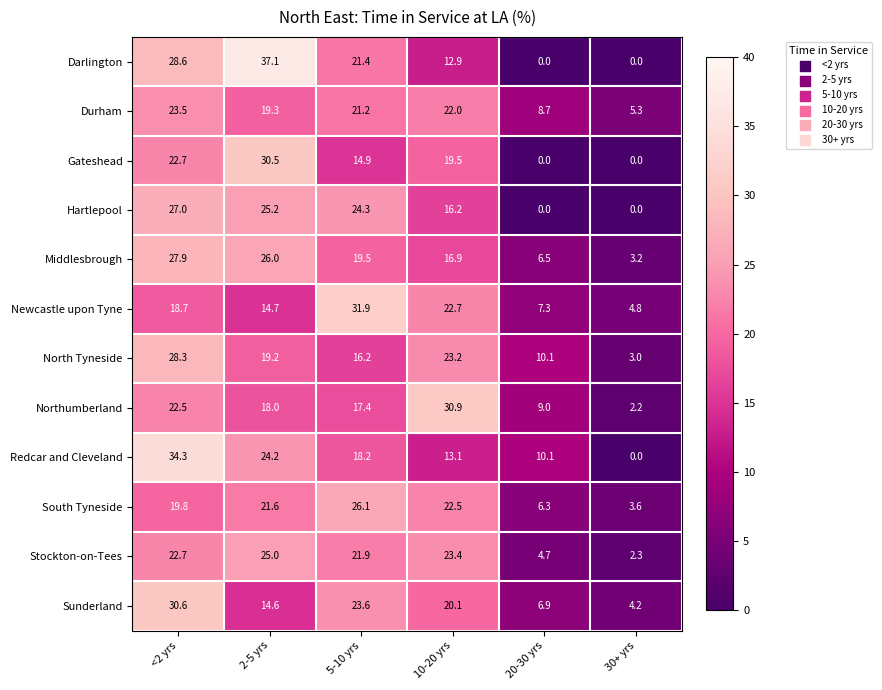

Where does the Darlington series first go above 21?

<2 yrs